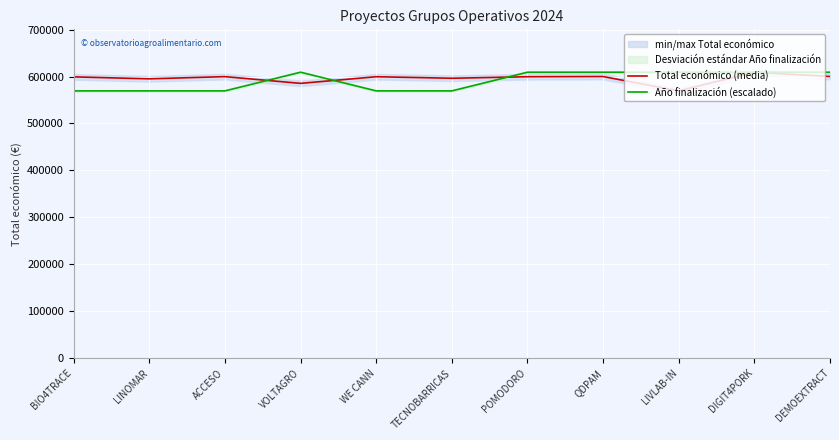

What is the greatest value displayed?

609206